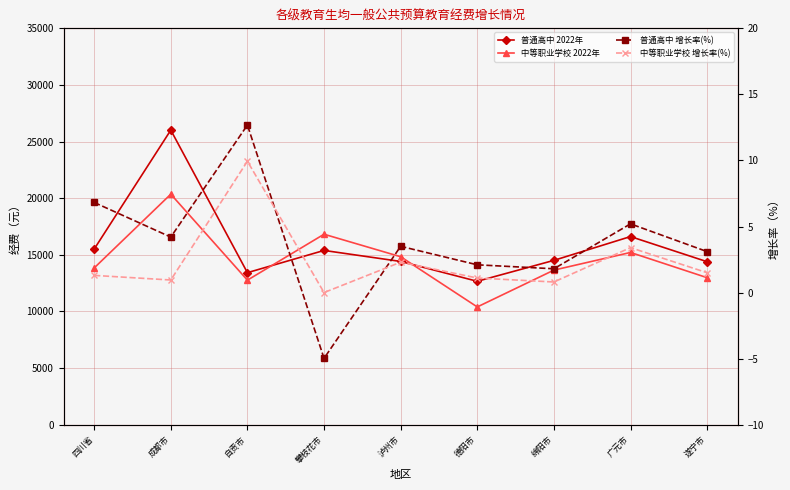

The value of 中等职业学校 2022年 at 绵阳市 is 23466.9. True or false?

False